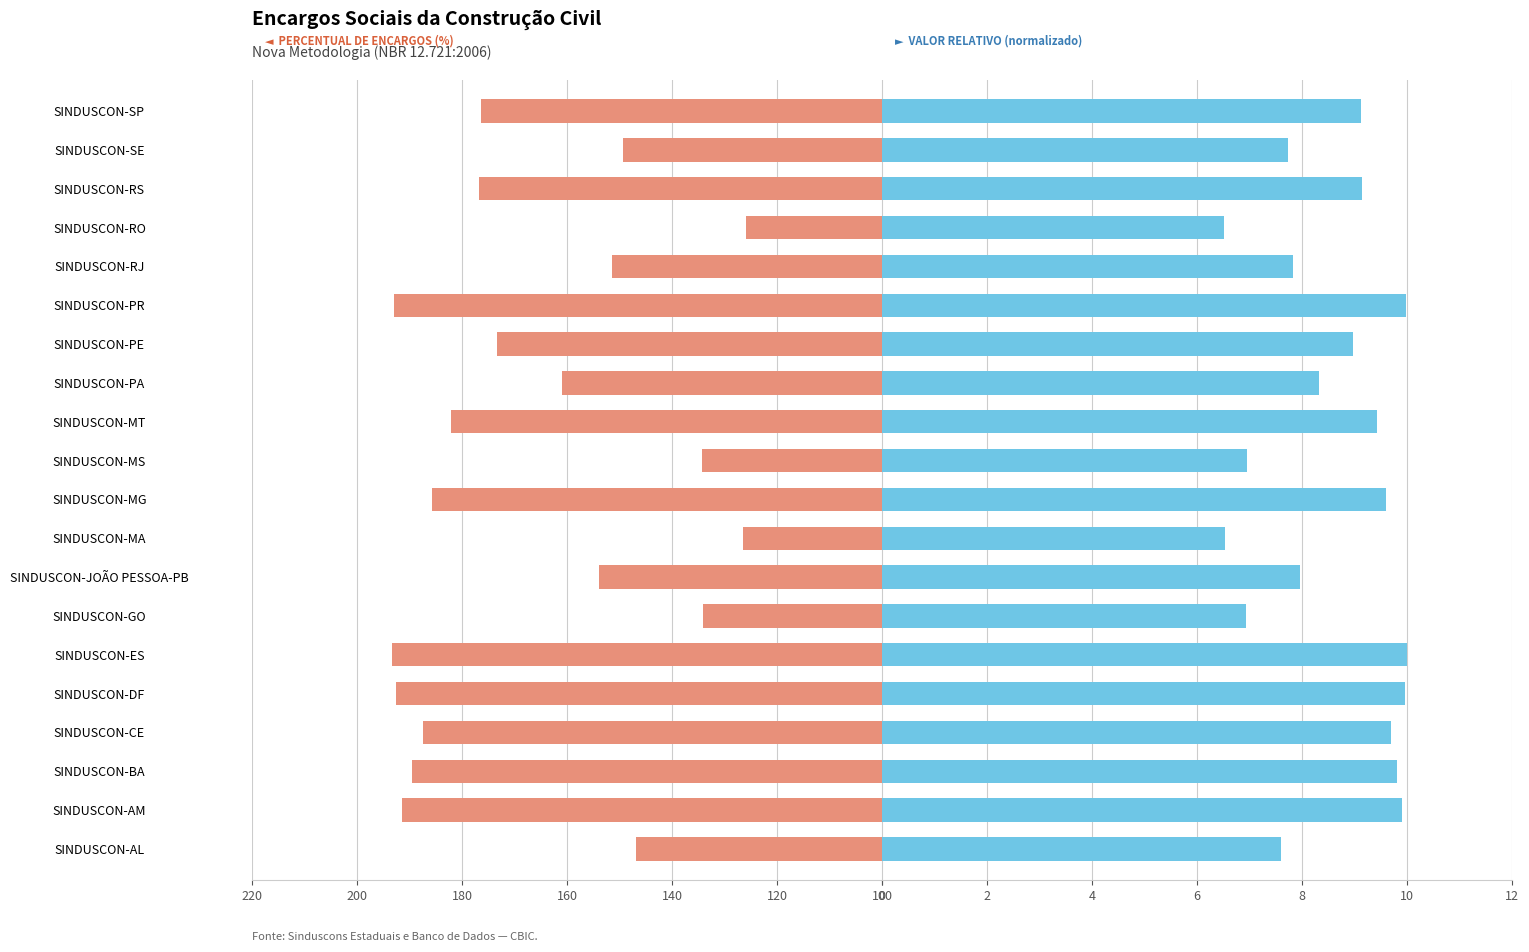

How many values in the PERCENTUAL DE ENCARGOS SOCIAIS (%) series exceed 176?

10